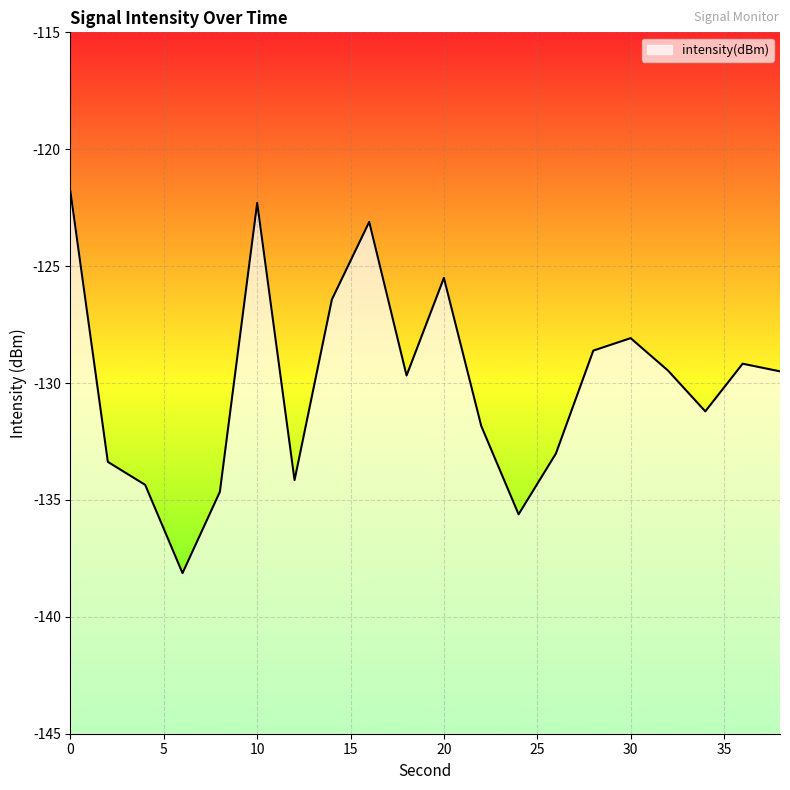

List the labels in order of value, largest first.

0, 10, 16, 20, 14, 30, 28, 36, 32, 38, 18, 34, 22, 26, 2, 12, 4, 8, 24, 6